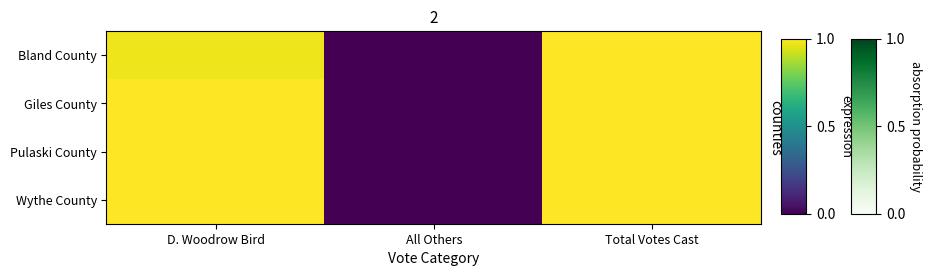

Rank the series by their maximum value, from highest to lowest.

Bland County, Giles County, Pulaski County, Wythe County